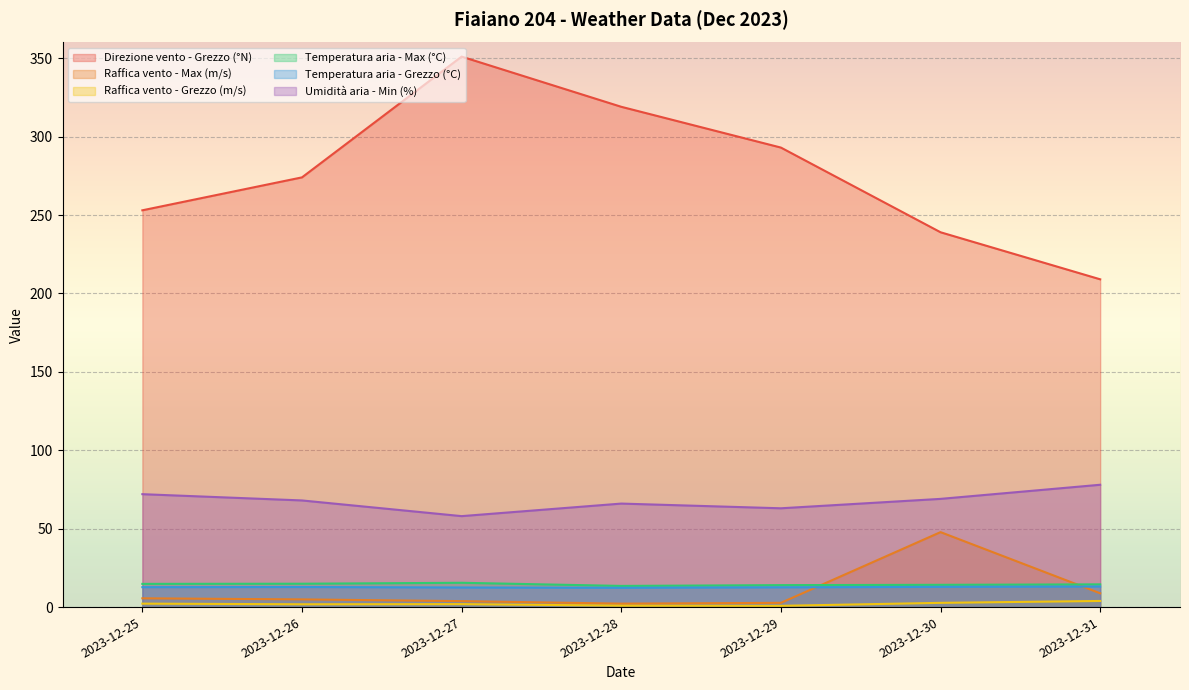

What is the greatest value displayed?

351.0